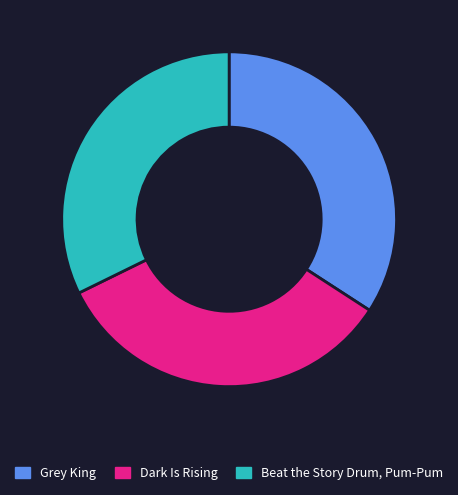

Which slice is the smallest?

Beat the Story Drum, Pum-Pum